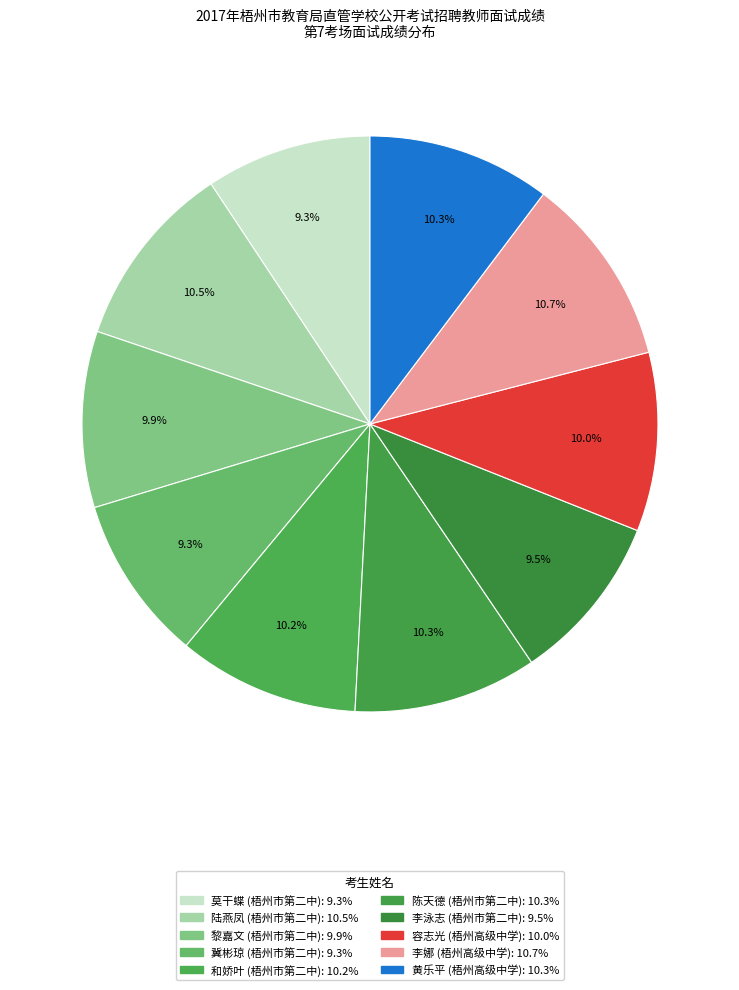

Which category has the biggest portion of the pie?

李娜